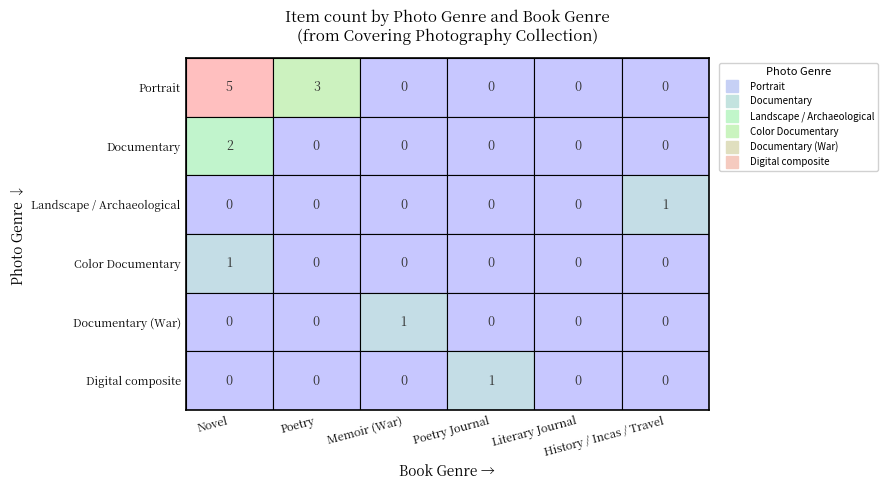

Which series has the largest total across all categories?

Portrait